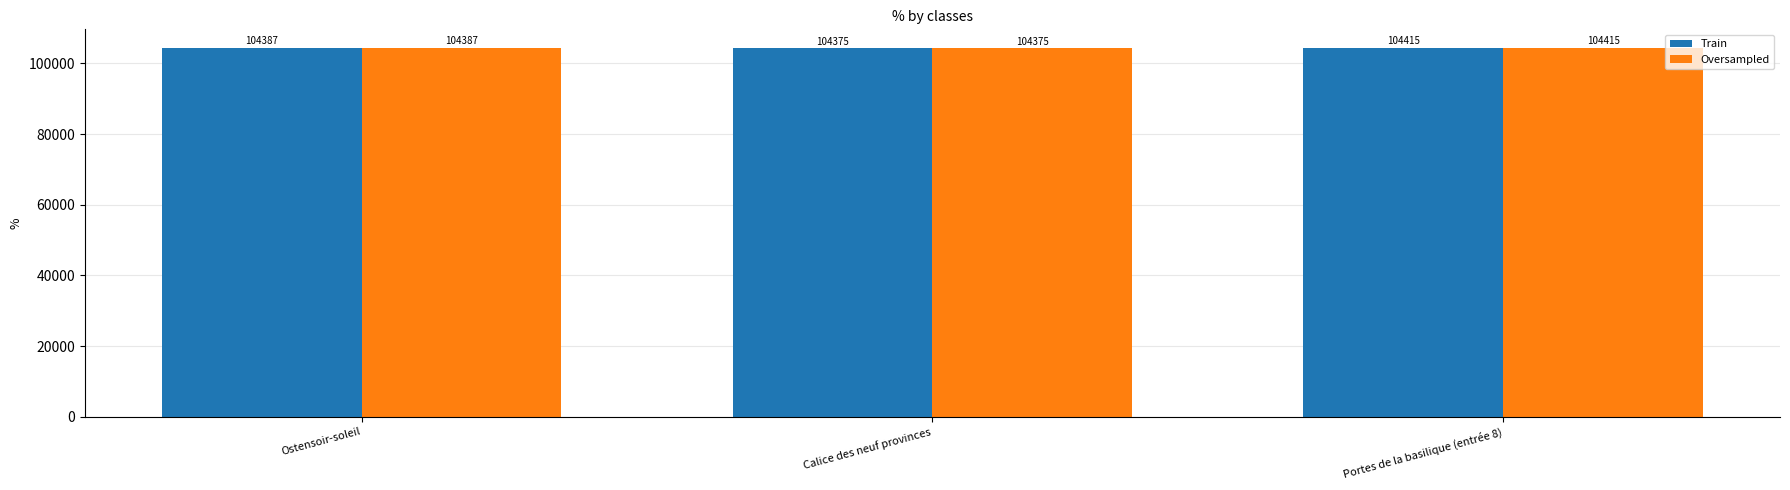

Which category has the lowest value across all series?

Calice des neuf provinces